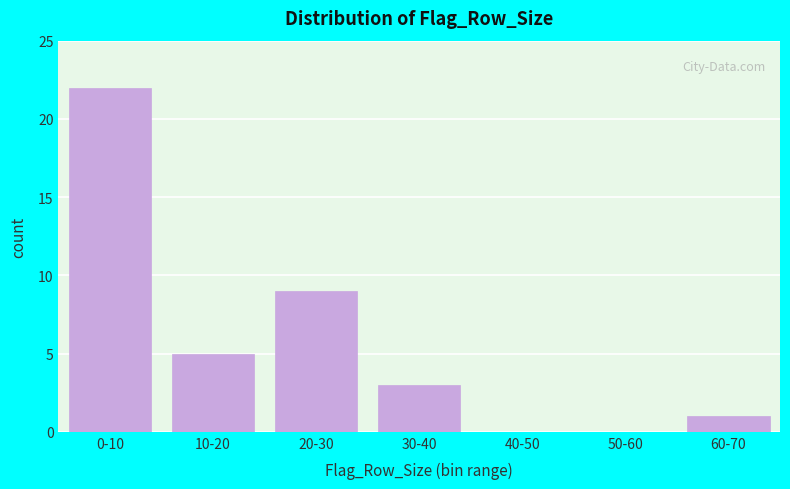

Reading right to left, what are all the values shown in this chart?

60-70=1	50-60=0	40-50=0	30-40=3	20-30=9	10-20=5	0-10=22